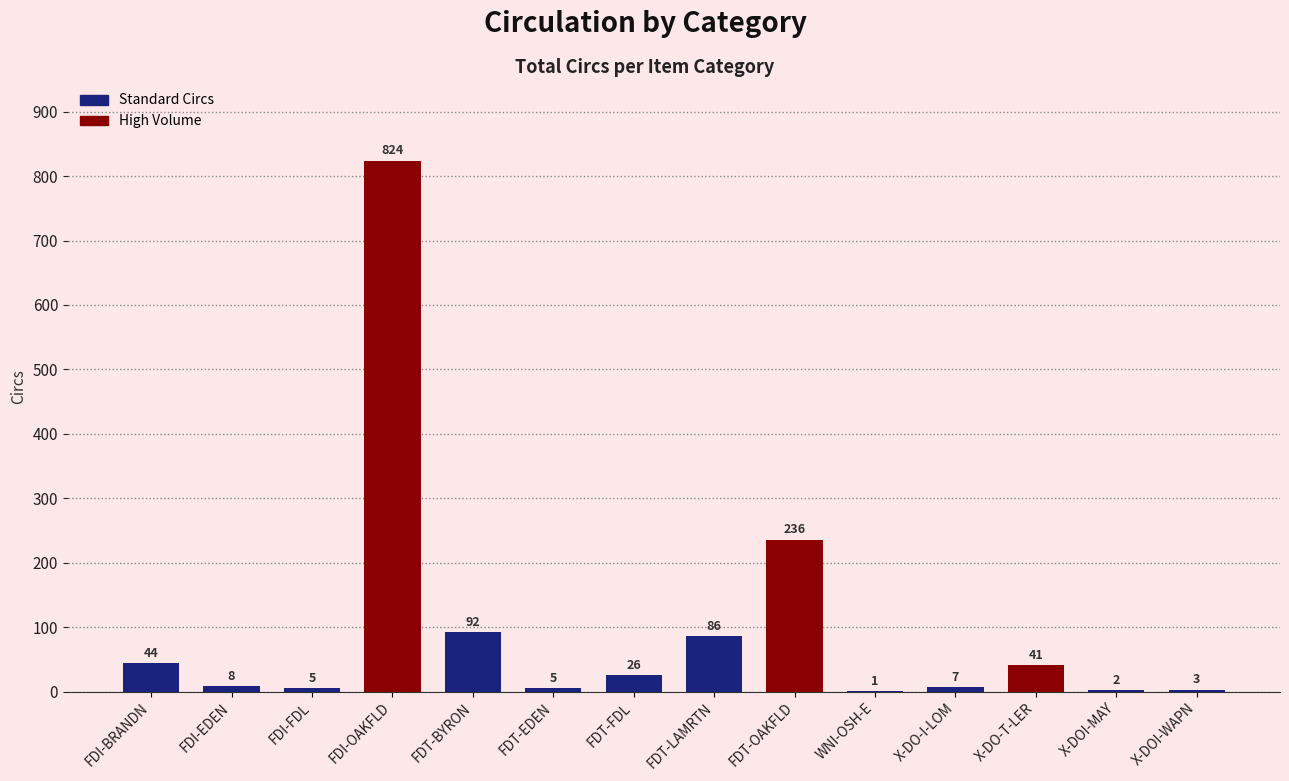

What is the ratio of the value at FDT-EDEN to the value at X-DOI-WAPN?

1.7